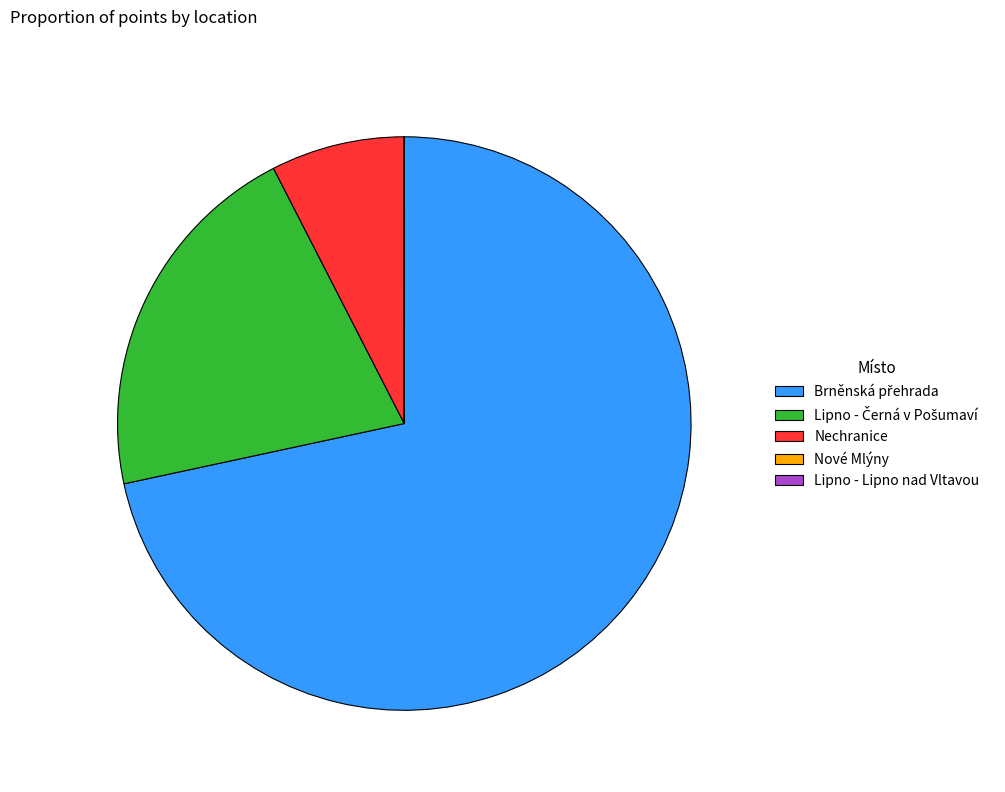

Is it true that Nechranice is 8% of the pie?

True